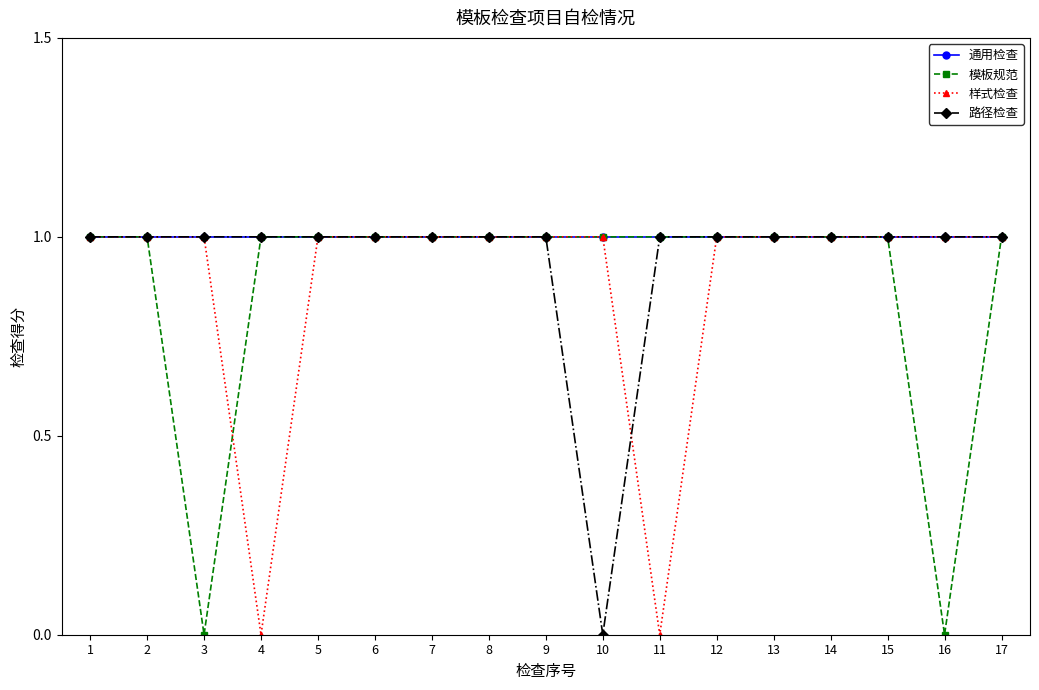

Reading left to right, extract all data points from this chart.

通用检查: 1=1	2=1	3=1	4=1	5=1	6=1	7=1	8=1	9=1	10=1	11=1	12=1	13=1	14=1	15=1	16=1	17=1
模板规范: 1=1	2=1	3=0	4=1	5=1	6=1	7=1	8=1	9=1	10=1	11=1	12=1	13=1	14=1	15=1	16=0	17=1
样式检查: 1=1	2=1	3=1	4=0	5=1	6=1	7=1	8=1	9=1	10=1	11=0	12=1	13=1	14=1	15=1	16=1	17=1
路径检查: 1=1	2=1	3=1	4=1	5=1	6=1	7=1	8=1	9=1	10=0	11=1	12=1	13=1	14=1	15=1	16=1	17=1